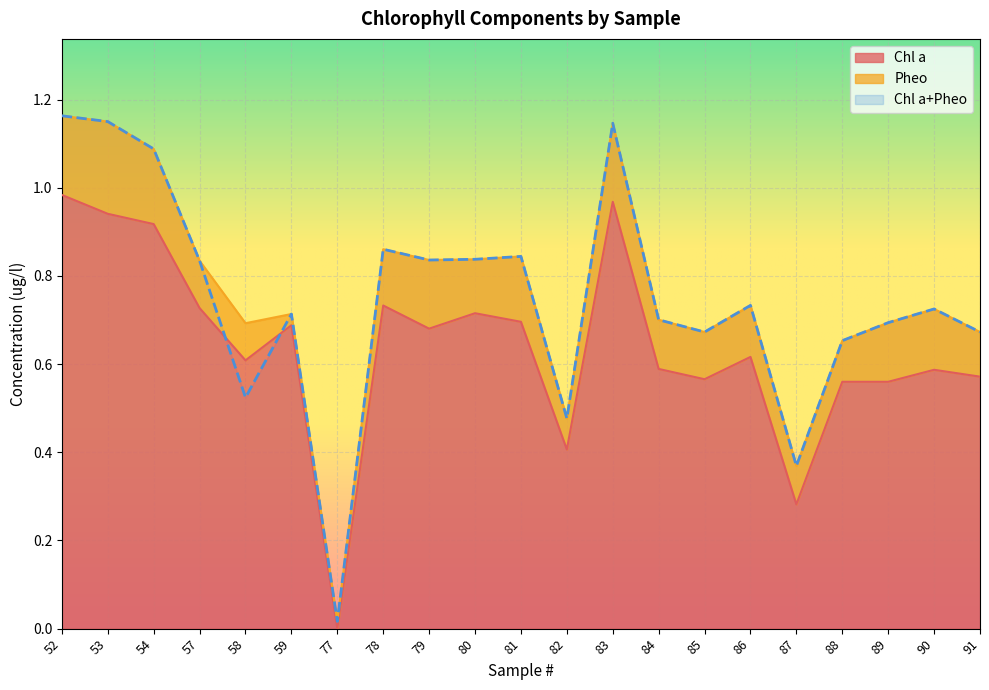

At which category is the sum across all series the highest?

52